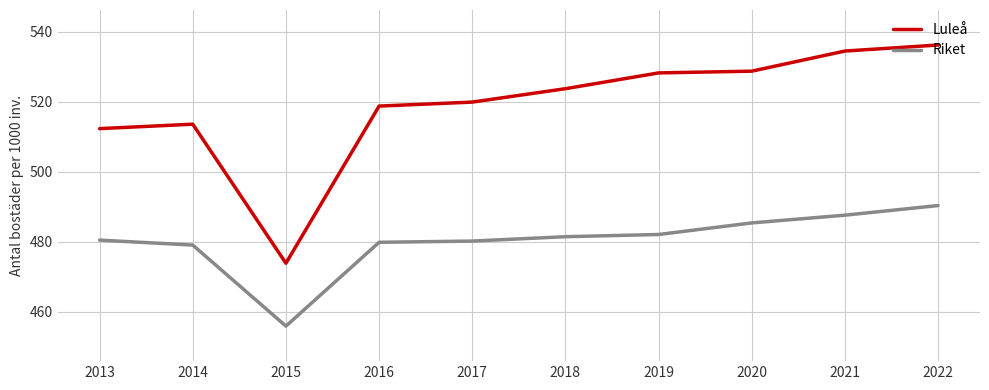

Which category has the lowest value across all series?

2015